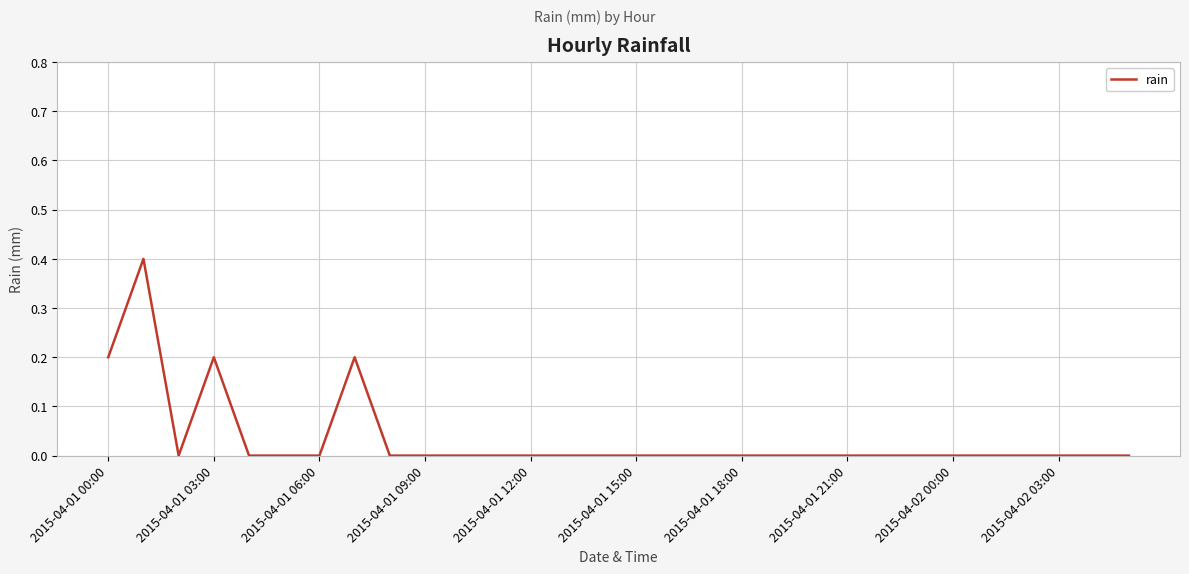

Does the chart display data point markers on the line(s)?

No